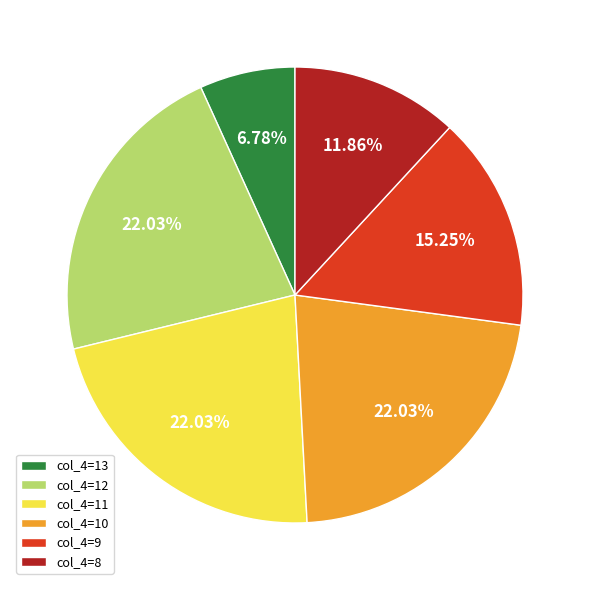

What is the ratio of the value at col_4=11 to the value at col_4=13?

3.2